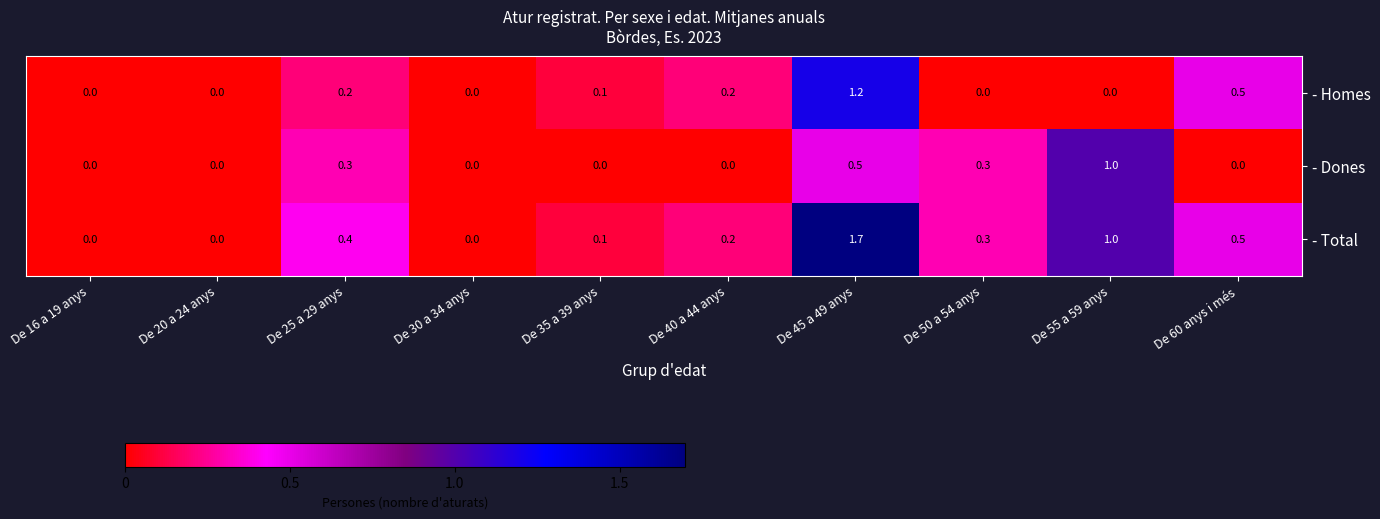

Is it true that - Total equals 0.6 at De 25 a 29 anys?

False